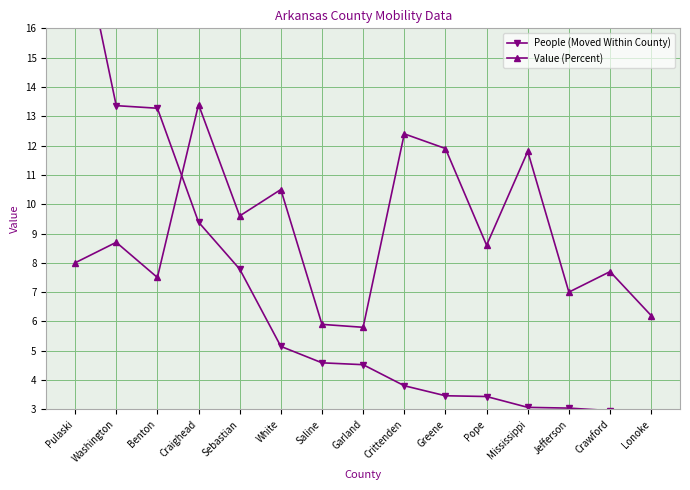

At which label does People (Moved Within County) first exceed 4?

Pulaski